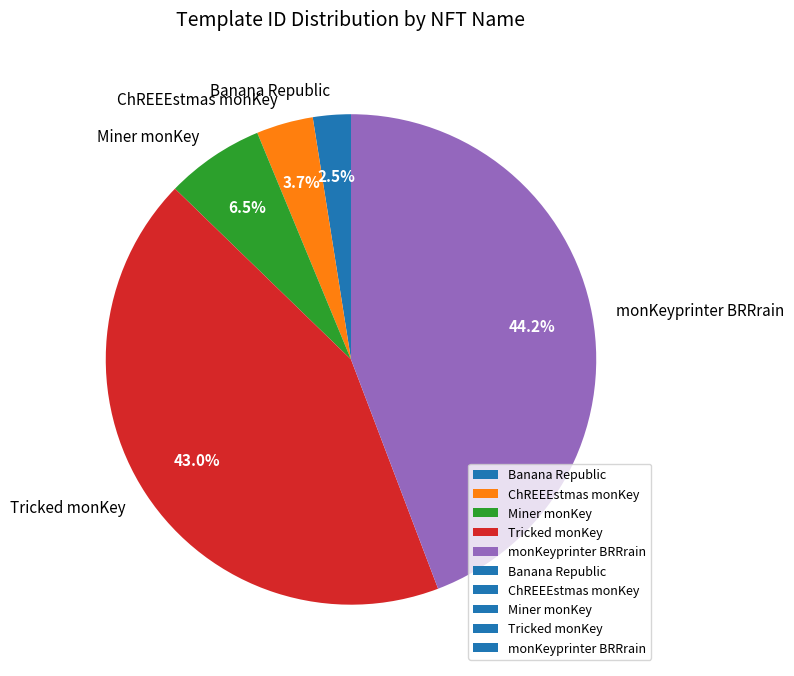

Is it true that monKeyprinter BRRrain is 44% of the pie?

True